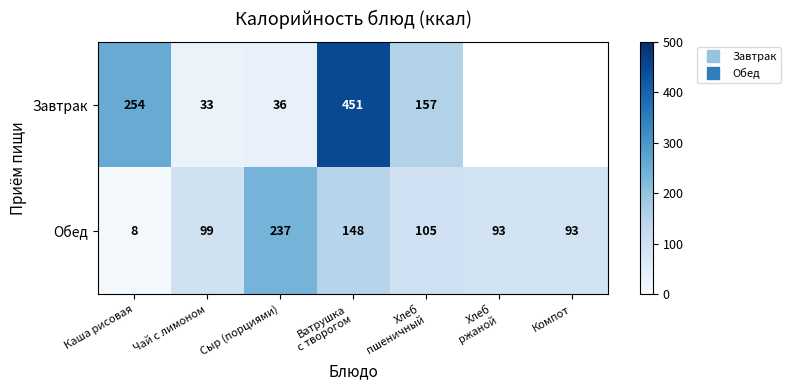

Which series has the widest spread of values?

Завтрак